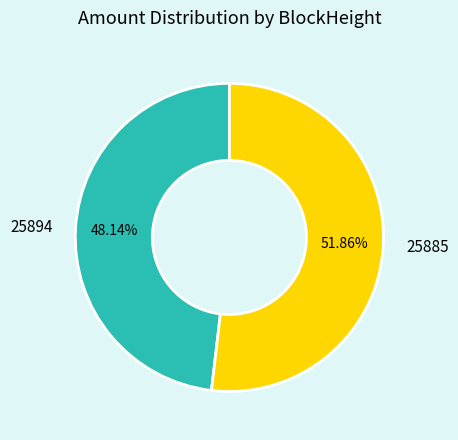

What is the smallest slice in the pie chart?

25894